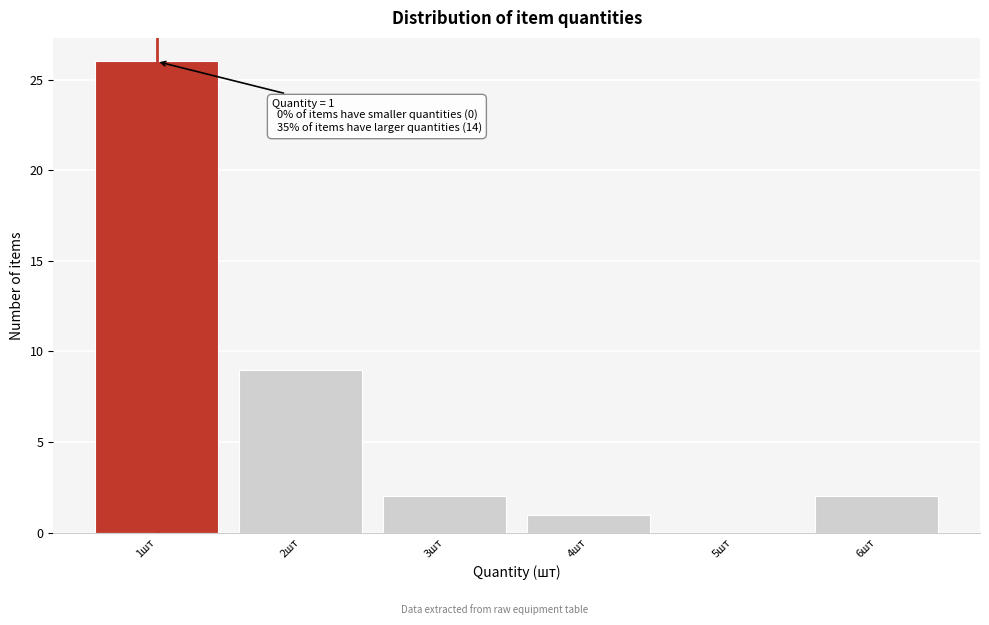

Over which range of the x-axis is the bar tallest?

0.5 to 1.5